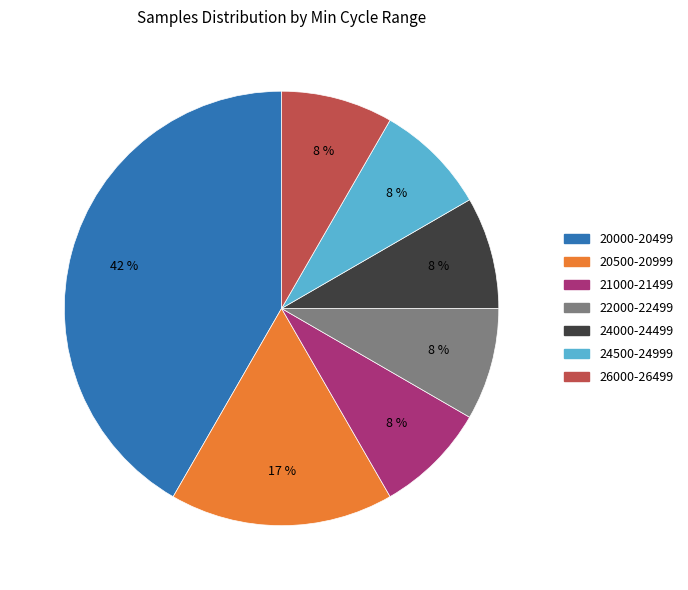

True or false: 24000-24499 accounts for 8% of the total.

True